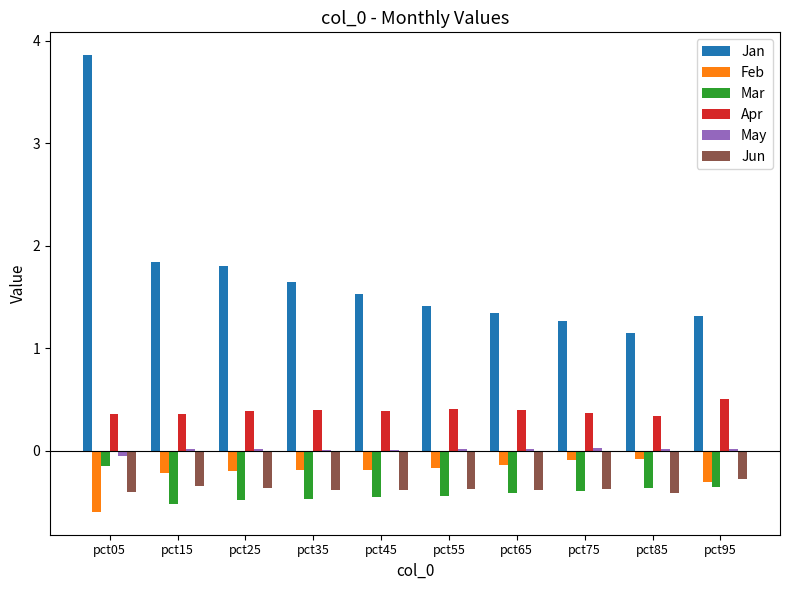

How many categories are shown in the chart?

10